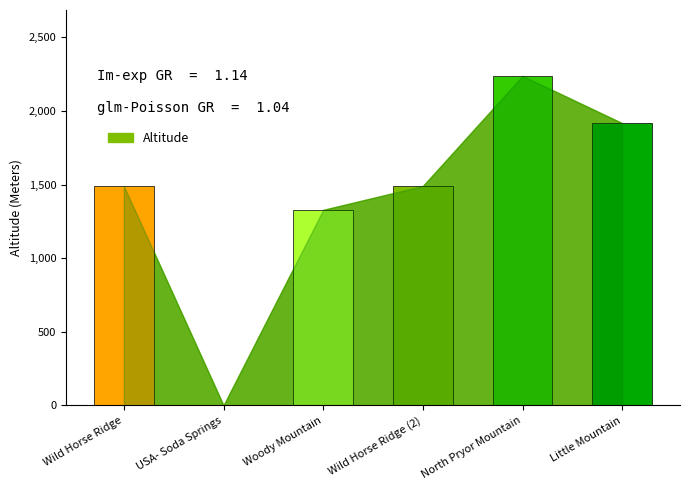

At which category does the chart reach its peak across all series?

North Pryor Mountain